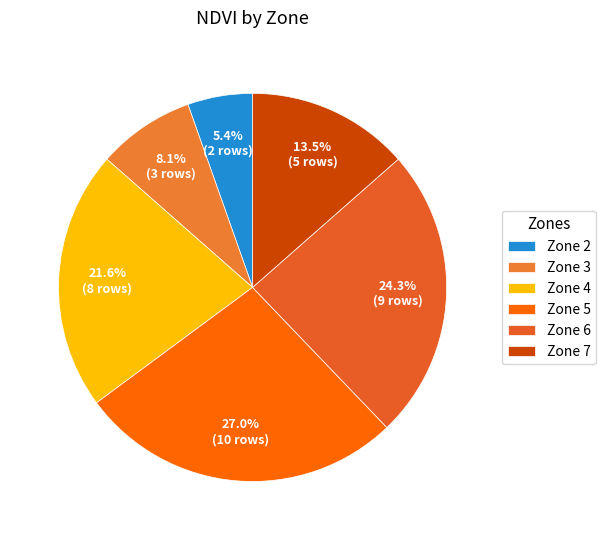

What is the change in value from Zone 6 to Zone 7?

-4